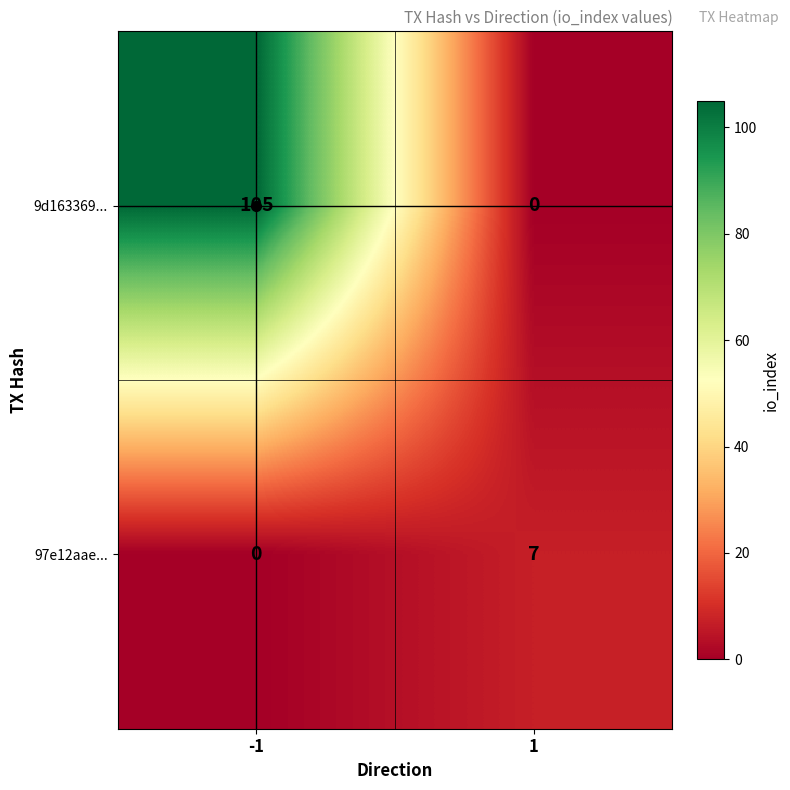

What is the approximate value of 97e12aae... at 1?

7